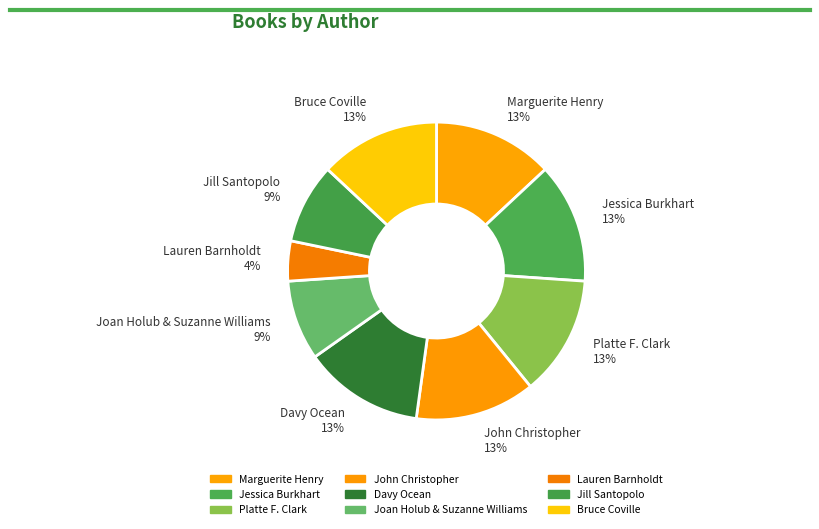

Is the sum of Jill Santopolo and Jessica Burkhart greater than half?

No